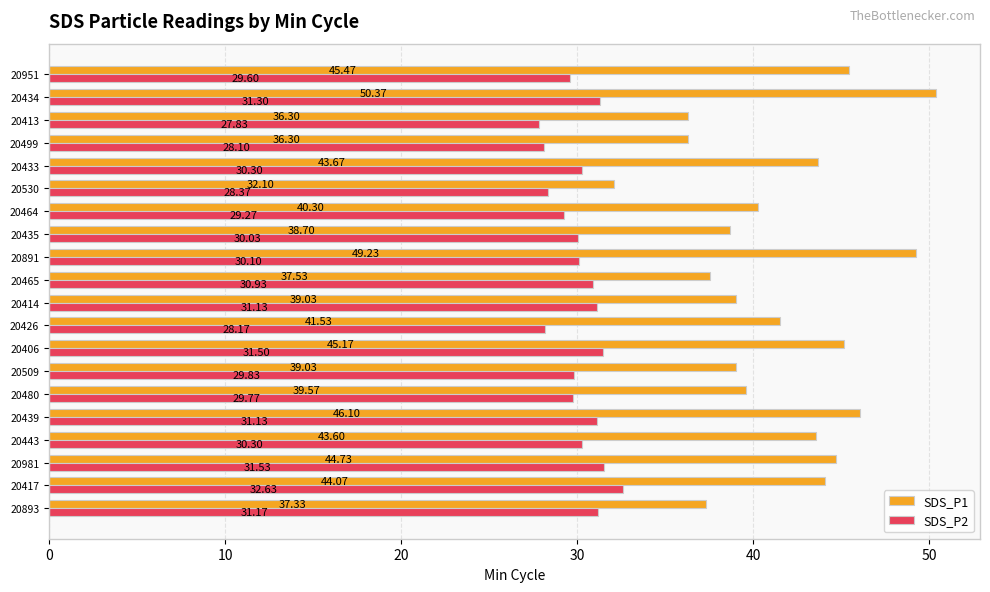

What is the sum of all SDS_P1 values?

830.1